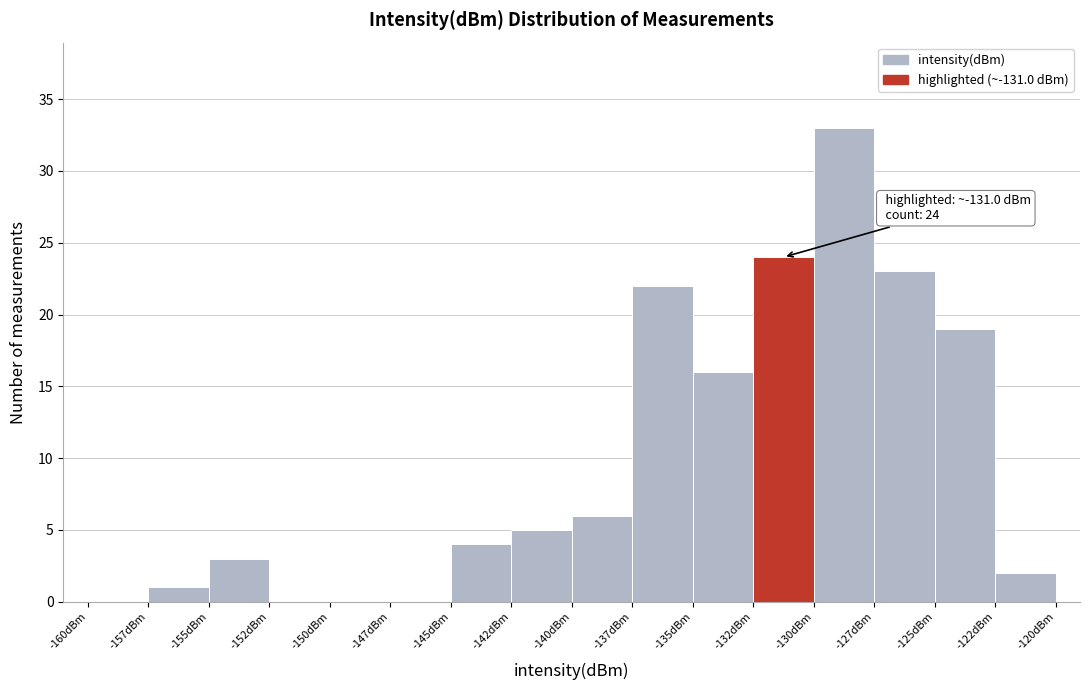

Reading left to right, what are all the values shown in this chart?

-160dBm=0	-157dBm=1	-155dBm=3	-152dBm=0	-150dBm=0	-147dBm=0	-145dBm=4	-142dBm=5	-140dBm=6	-137dBm=22	-135dBm=16	-132dBm=24	-130dBm=33	-127dBm=23	-125dBm=19	-122dBm=2